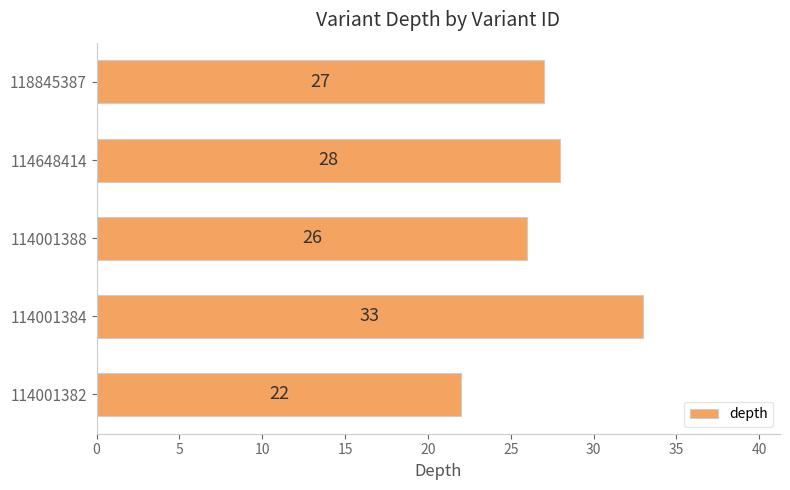

Where is the data nearest to the value 27?

118845387